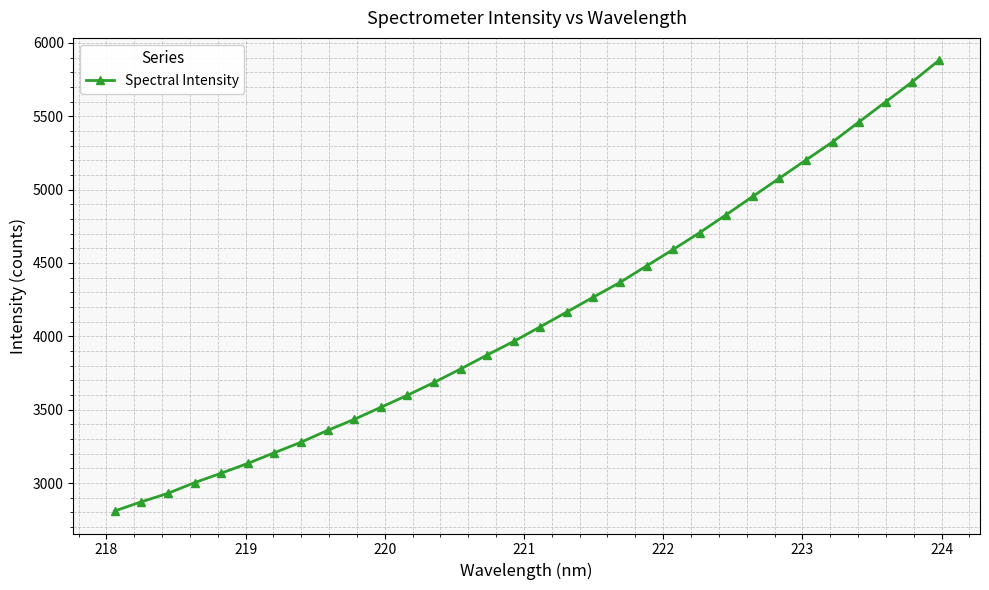

True or false: the data has more than 2 interior local peaks.

False